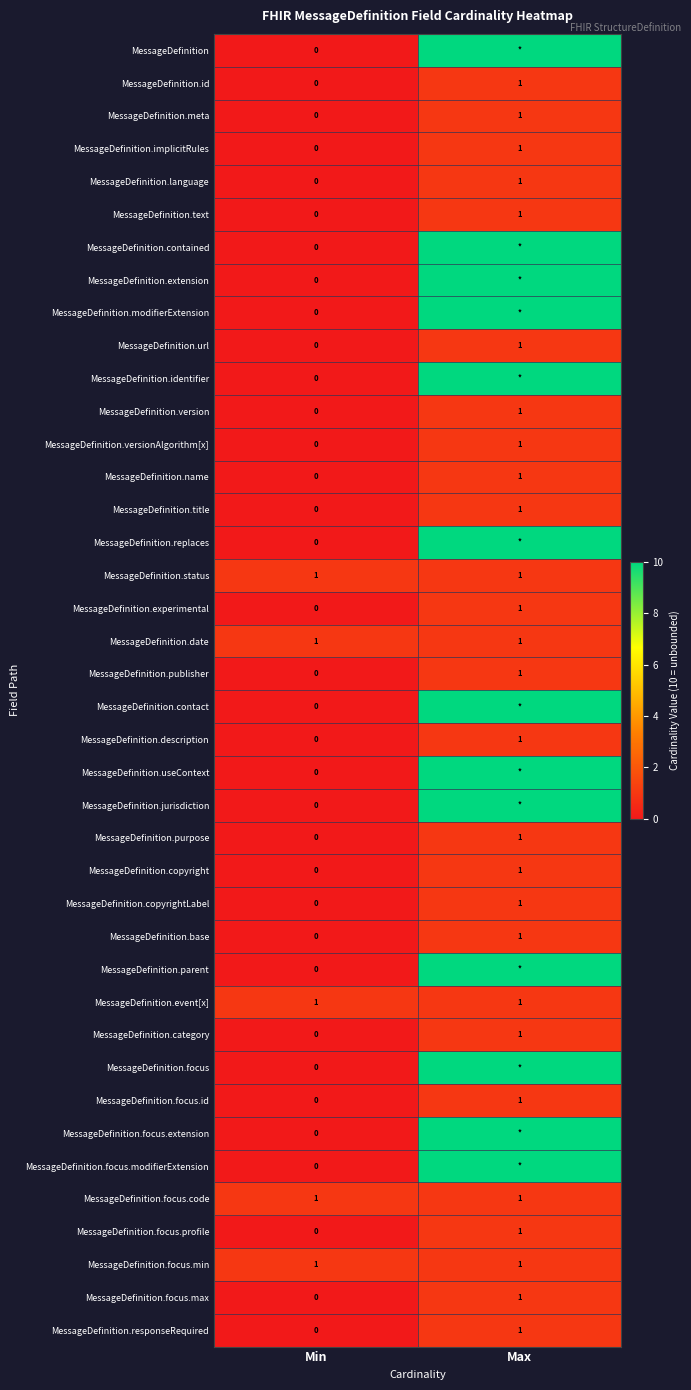

Count the number of data series in this chart.

40